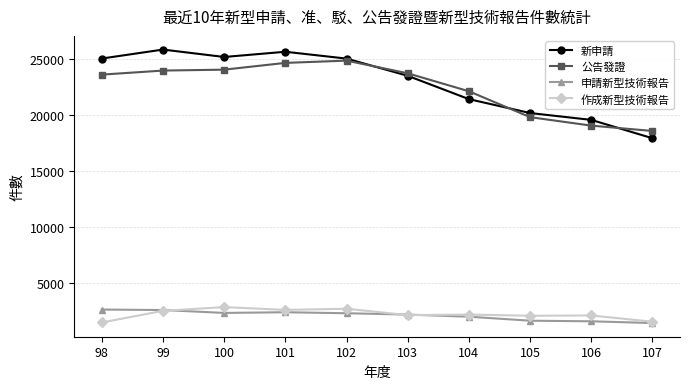

Is it true that 公告發證 equals 40958 at 99?

False